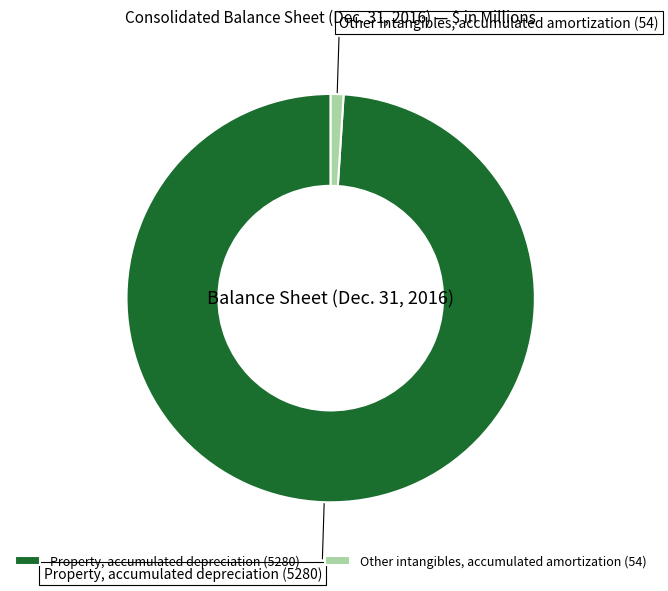

Which category has the smallest portion of the pie?

Other intangibles, accumulated amortization